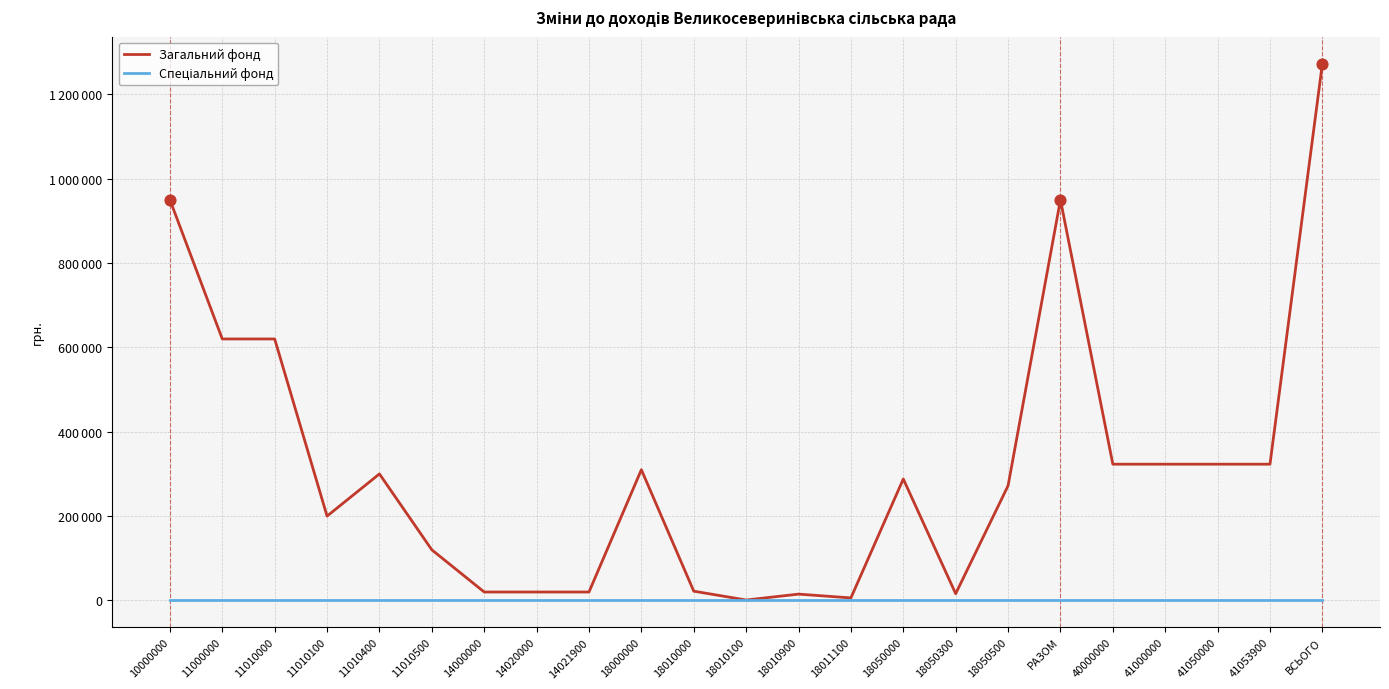

Is the value of Спеціальний фонд at 14020000 greater than the value of Загальний фонд at 18011100?

No